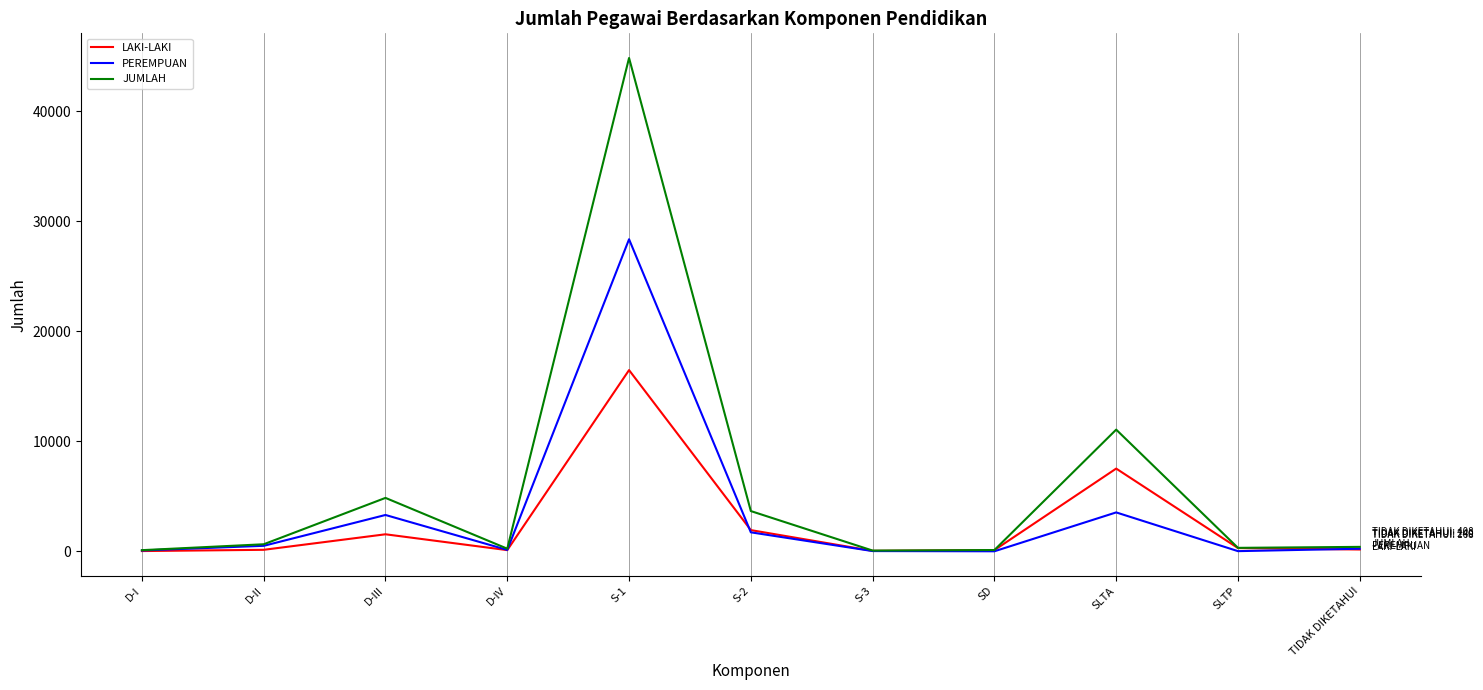

What is the spread (max minus min) of values at S-2?

1932